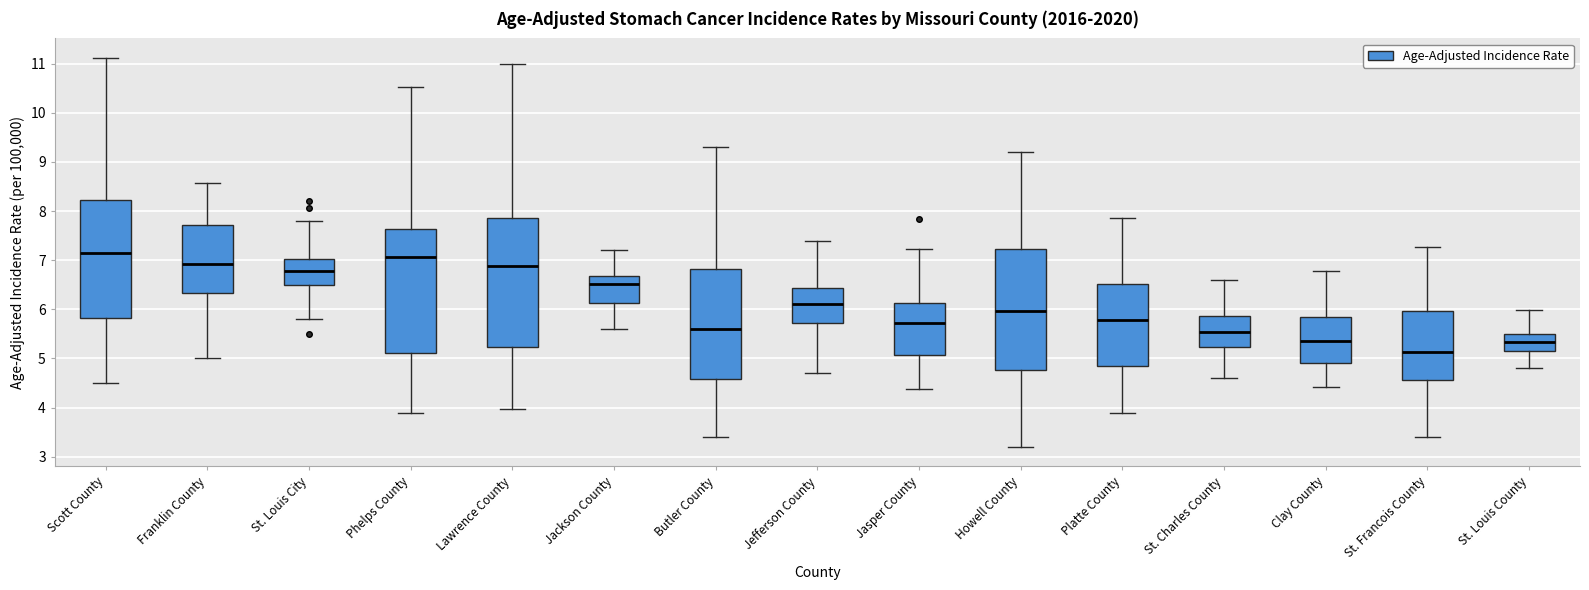

Reading left to right, transcribe this box plot: for each box, give where its median line is, the range the box spans, and where its two whiskers end, as read against the y-axis. The values are not printed on the chart, so give them approximately, as read against the axis.

Scott County: median 7.2, box 5.8 to 8.2, whiskers 4.5 to 11.1
Franklin County: median 6.9, box 6.3 to 7.7, whiskers 5.0 to 8.6
St. Louis City: median 6.8, box 6.5 to 7.0, whiskers 5.8 to 7.8
Phelps County: median 7.1, box 5.1 to 7.6, whiskers 3.9 to 10.5
Lawrence County: median 6.9, box 5.2 to 7.9, whiskers 4.0 to 11.0
Jackson County: median 6.5, box 6.1 to 6.7, whiskers 5.6 to 7.2
Butler County: median 5.6, box 4.6 to 6.8, whiskers 3.4 to 9.3
Jefferson County: median 6.1, box 5.7 to 6.4, whiskers 4.7 to 7.4
Jasper County: median 5.7, box 5.1 to 6.1, whiskers 4.4 to 7.2
Howell County: median 6.0, box 4.8 to 7.2, whiskers 3.2 to 9.2
Platte County: median 5.8, box 4.9 to 6.5, whiskers 3.9 to 7.9
St. Charles County: median 5.5, box 5.2 to 5.9, whiskers 4.6 to 6.6
Clay County: median 5.4, box 4.9 to 5.8, whiskers 4.4 to 6.8
St. Francois County: median 5.1, box 4.6 to 6.0, whiskers 3.4 to 7.3
St. Louis County: median 5.3, box 5.2 to 5.5, whiskers 4.8 to 6.0